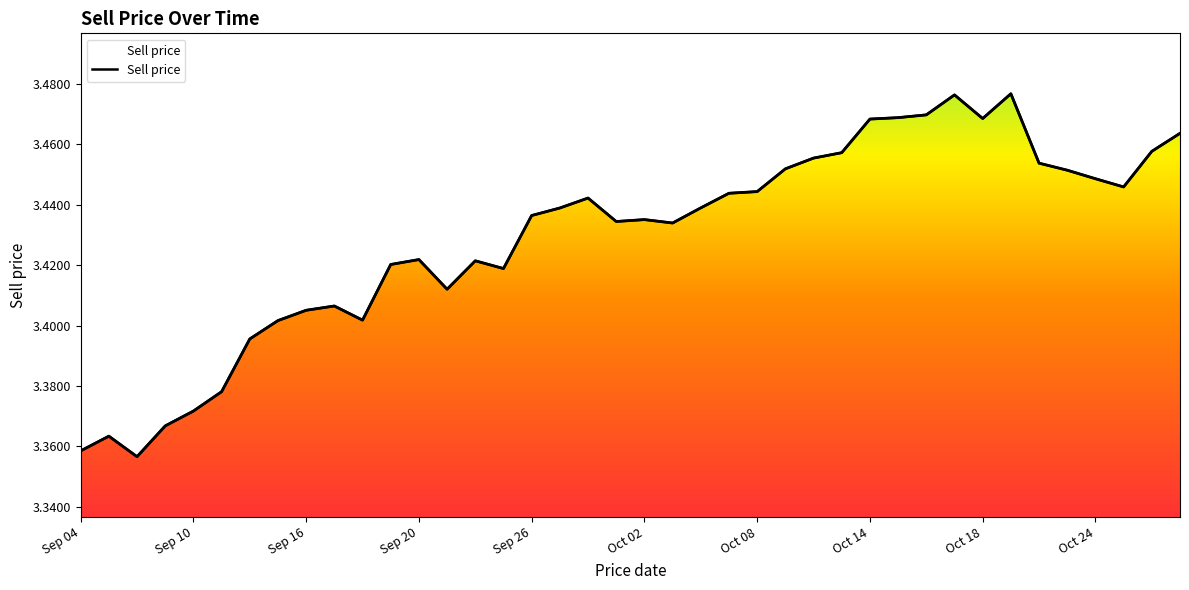

Reading left to right, what are all the values shown in this chart?

3.4	3.4	3.4	3.4	3.4	3.4	3.4	3.4	3.4	3.4	3.4	3.4	3.4	3.4	3.4	3.4	3.4	3.4	3.4	3.4	3.4	3.4	3.4	3.4	3.4	3.5	3.5	3.5	3.5	3.5	3.5	3.5	3.5	3.5	3.5	3.5	3.4	3.4	3.5	3.5